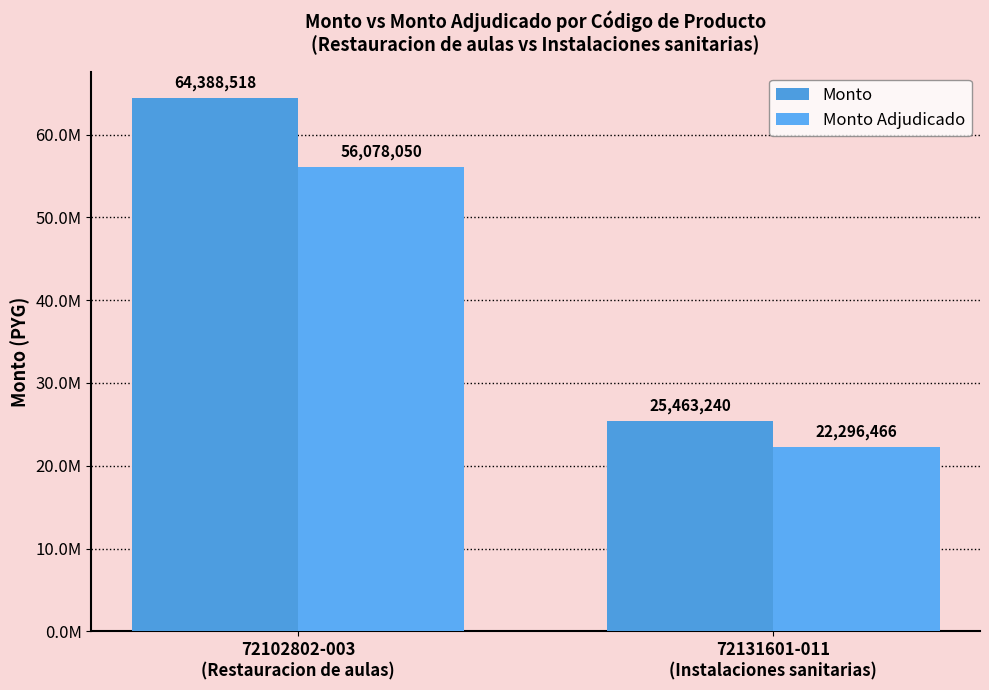

Are the bars horizontal?

No